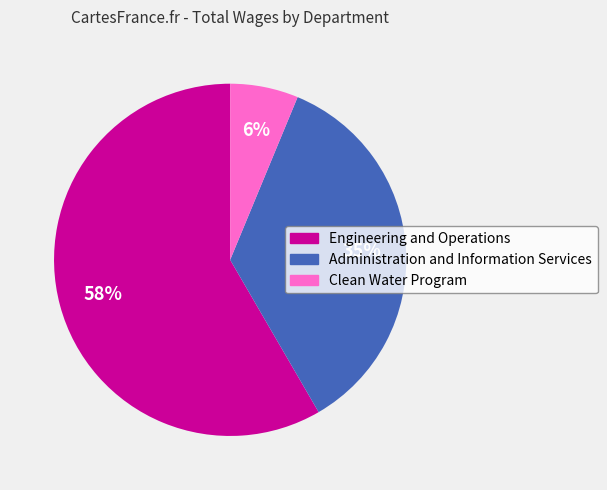

Do Administration and Information Services and Engineering and Operations together represent more than half of the pie?

Yes